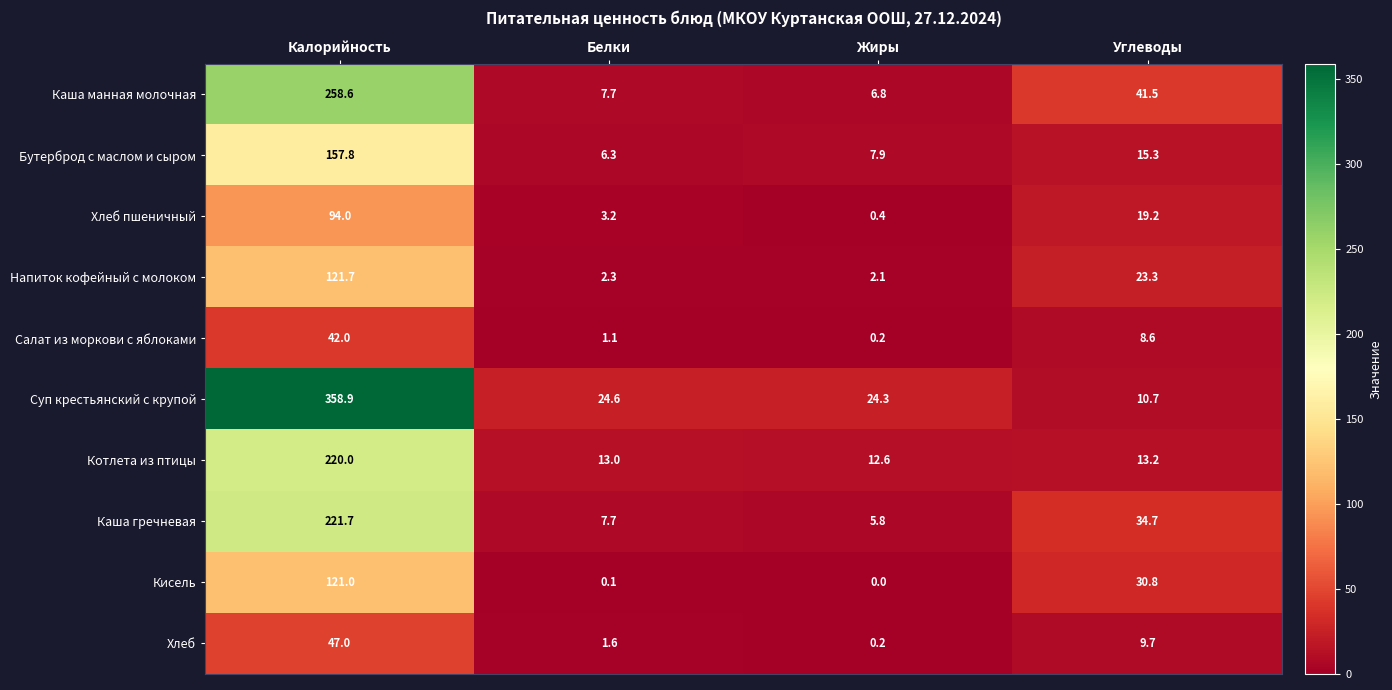

At how many categories does at least one series exceed 203?

1